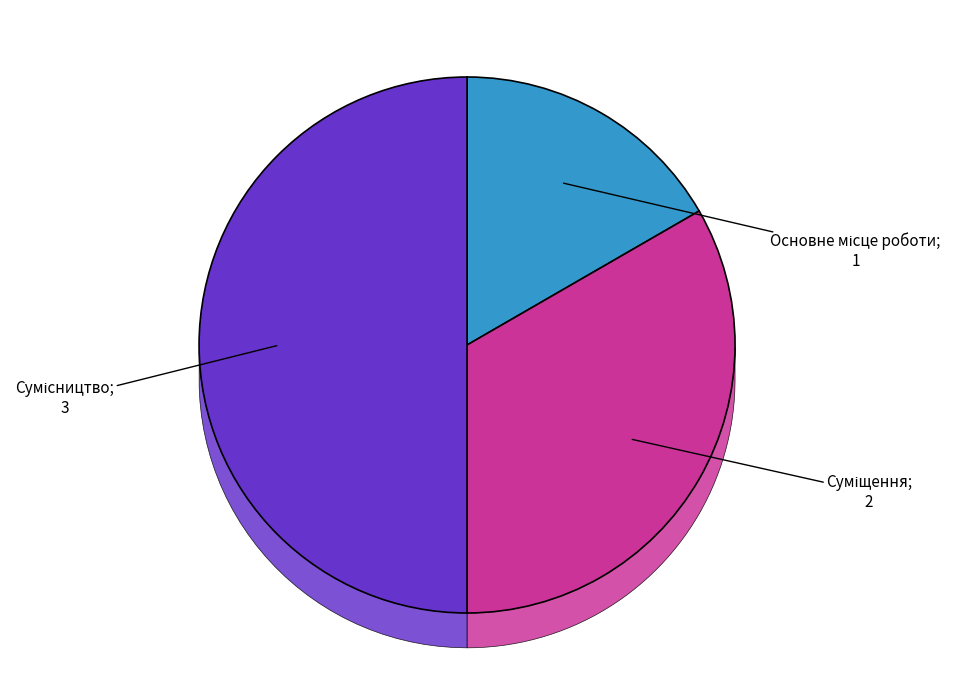

What is the ratio of the value at Основне місце роботи to the value at Суміщення?

0.5